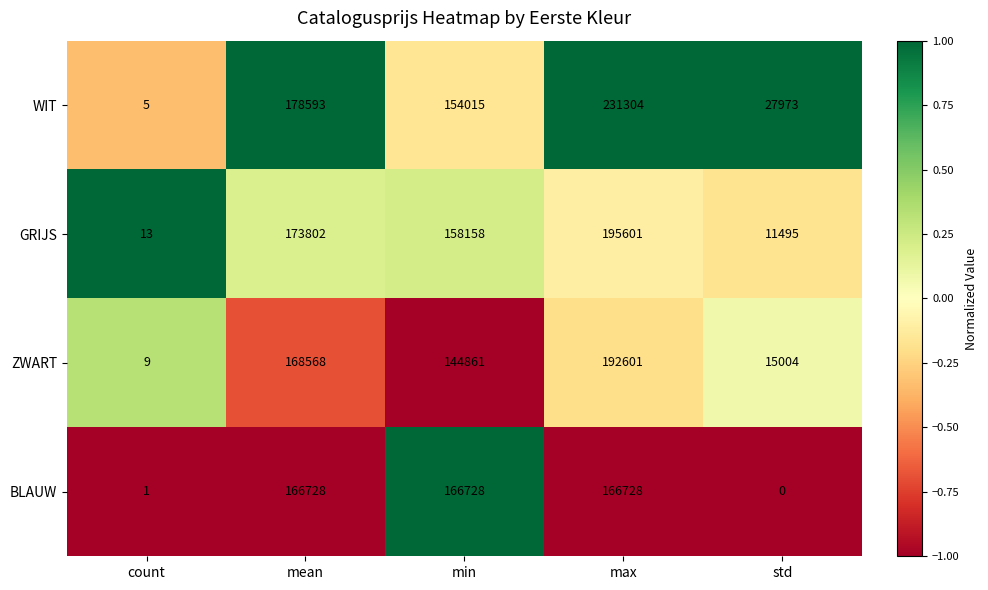

What is the minimum value for WIT?

5